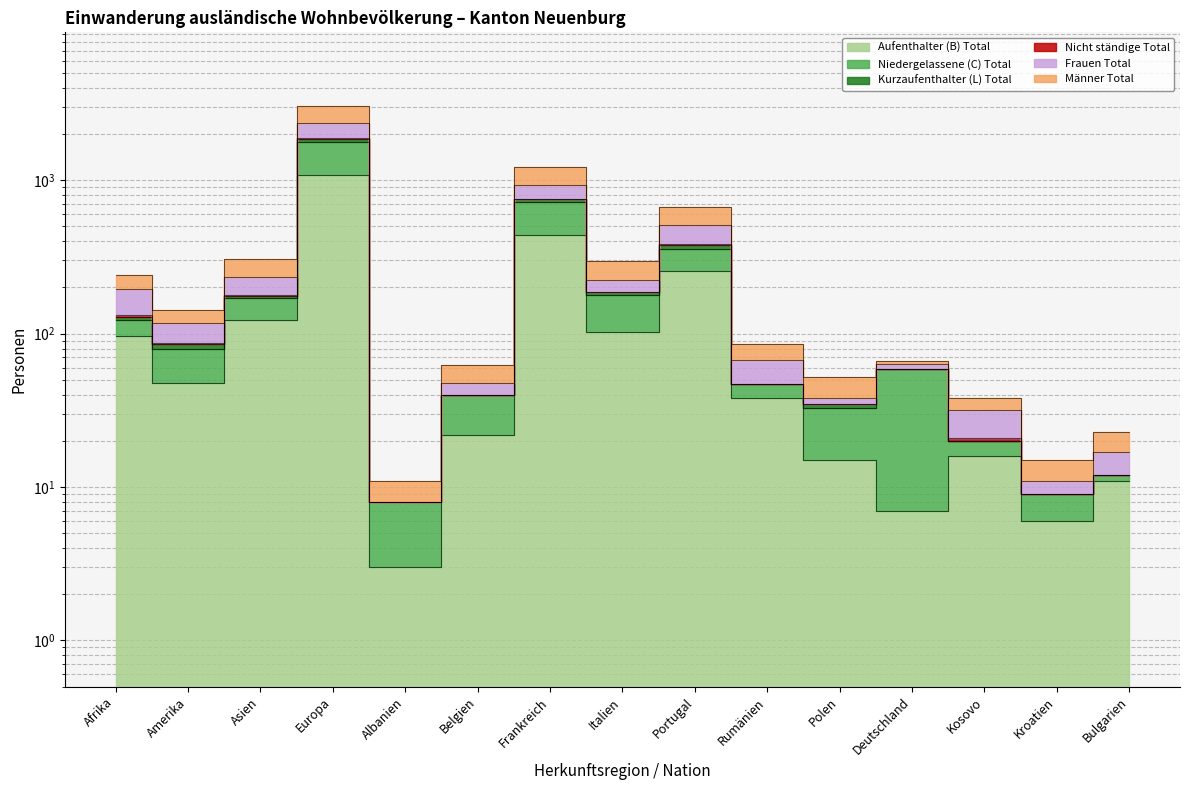

Rank the categories by Aufenthalter (B) Total value from highest to lowest.

Europa, Frankreich, Portugal, Asien, Italien, Afrika, Amerika, Rumänien, Belgien, Kosovo, Polen, Bulgarien, Deutschland, Kroatien, Albanien